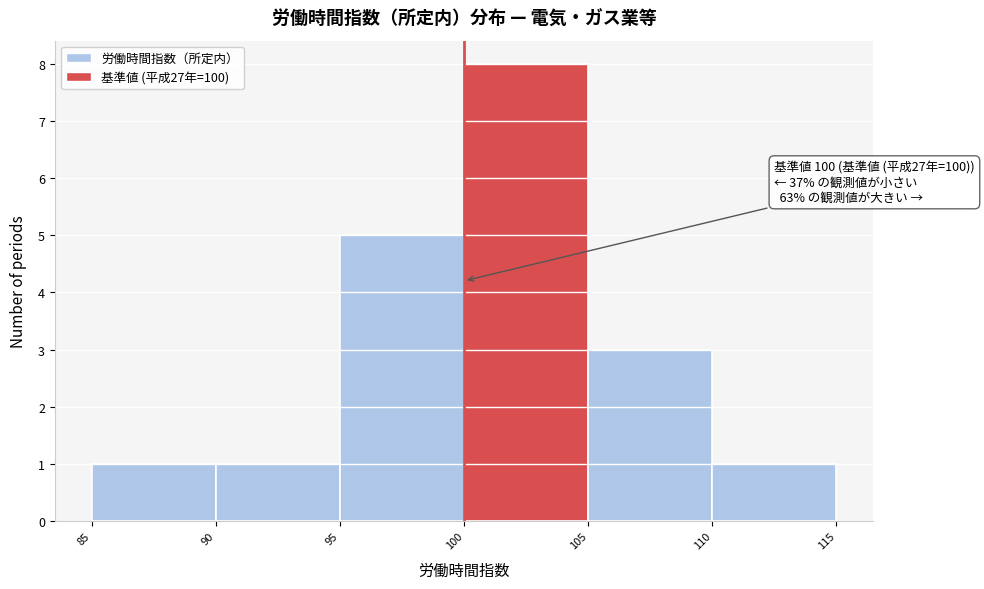

Over which range of the x-axis is the bar tallest?

100 to 105